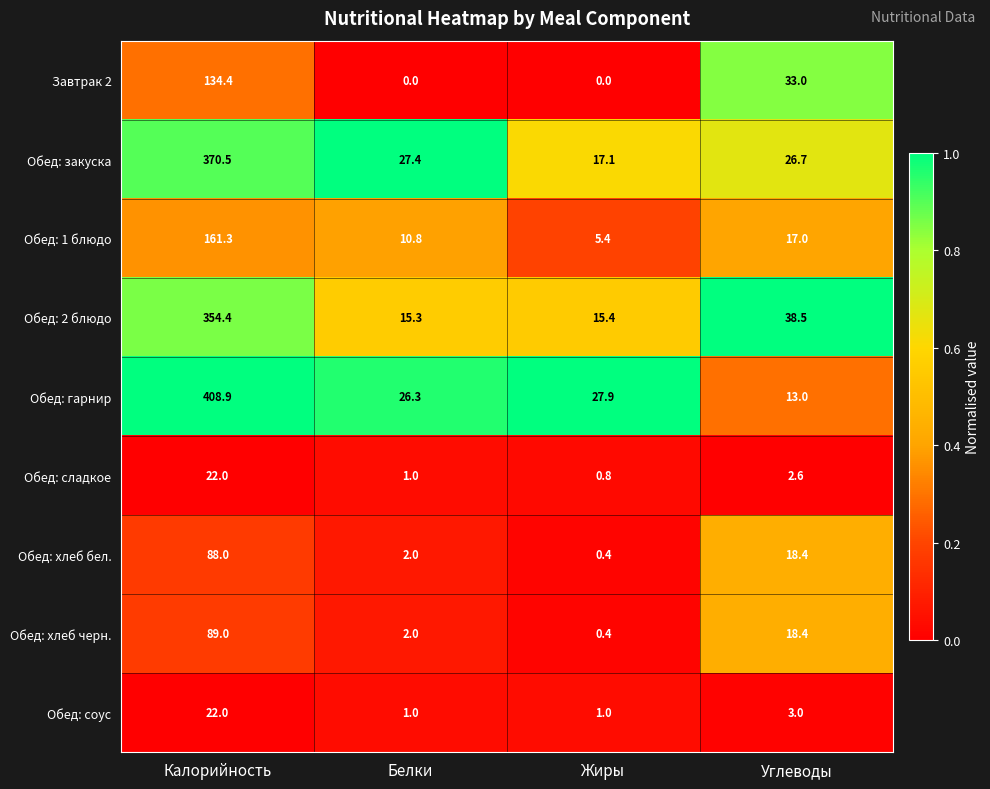

At which label does Обед: 2 блюдо first exceed 38?

Калорийность